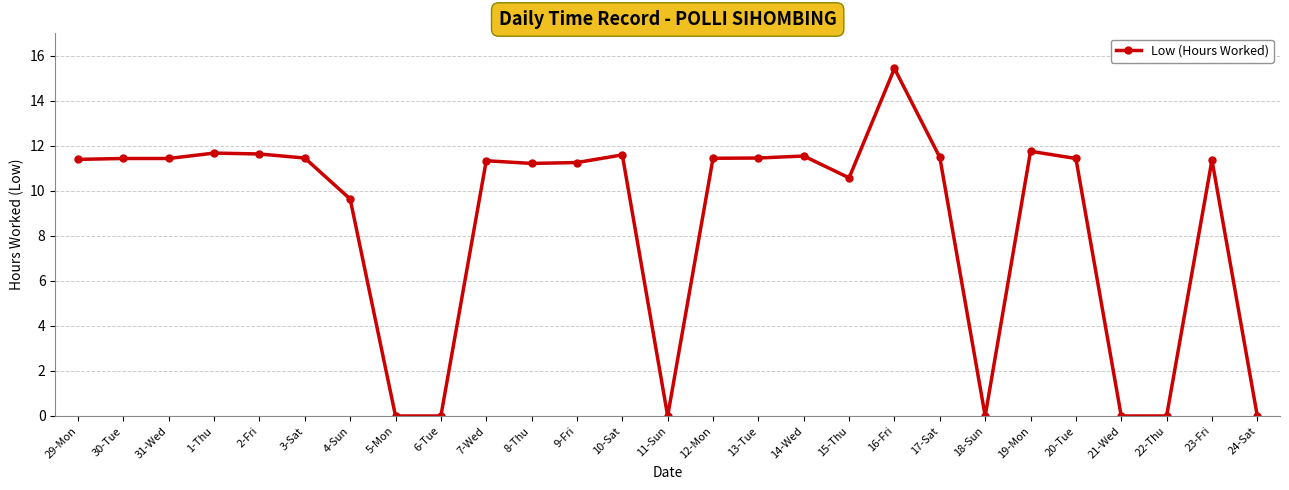

What value does the data have at 17-Sat?

11.5